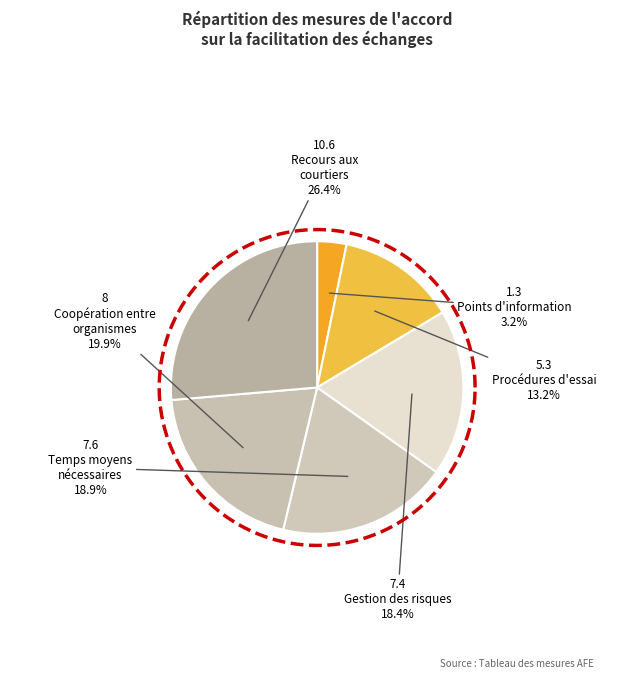

Is 7.4 the majority of the pie?

No